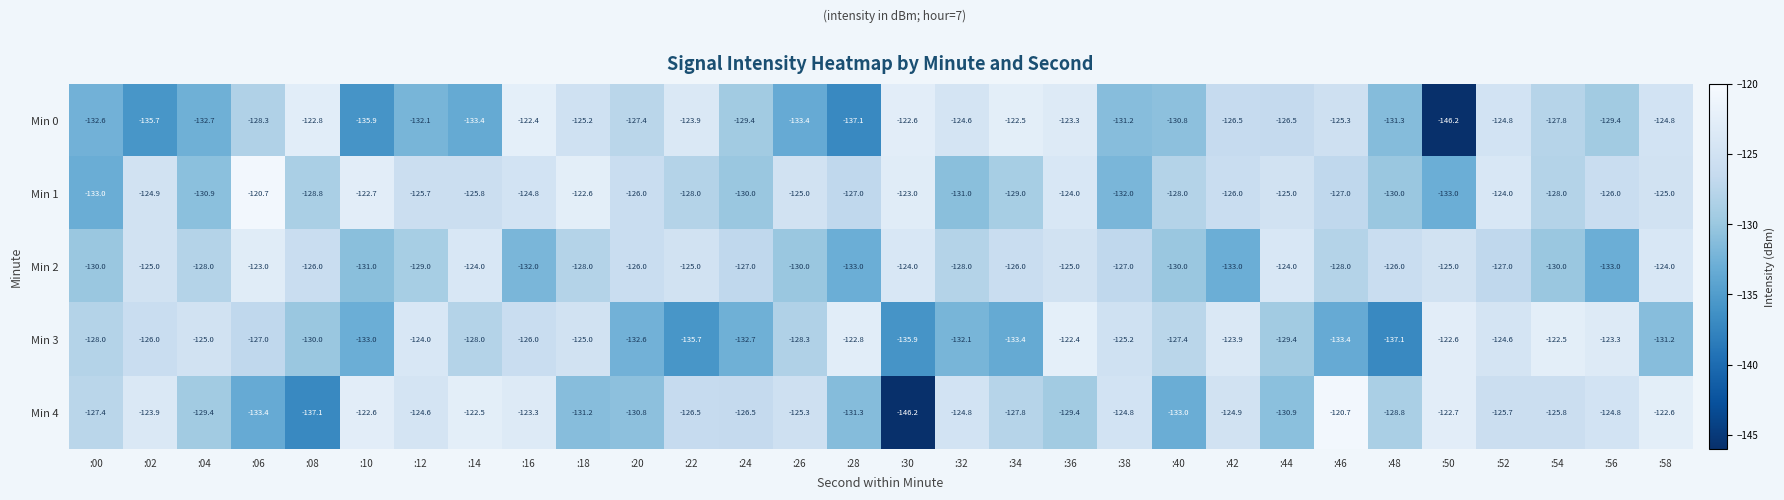

Which series has the widest spread of values?

Min 4